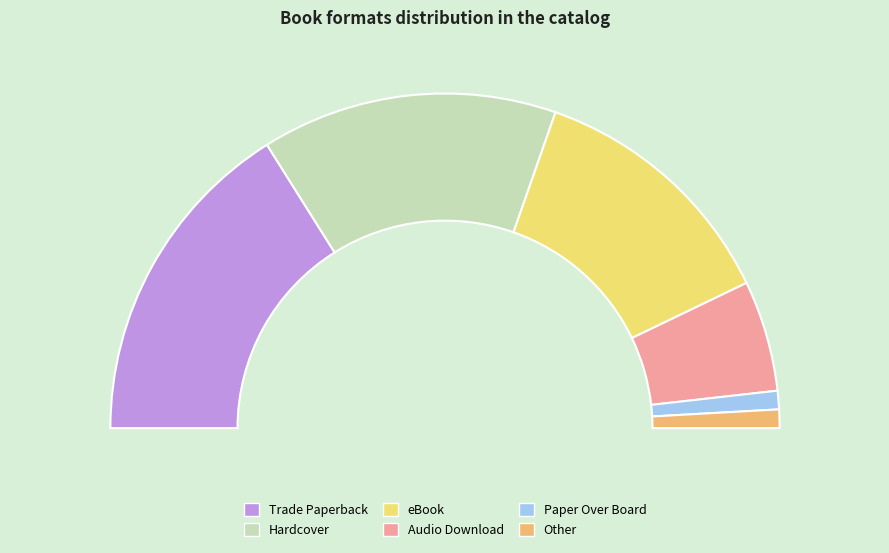

What is the ratio of the value at Trade Paperback to the value at Hardcover?

1.1